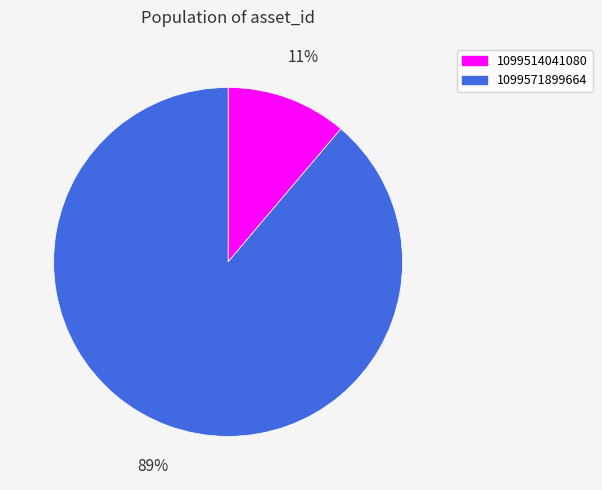

The 1099514041080 slice represents 1% of the pie. True or false?

False